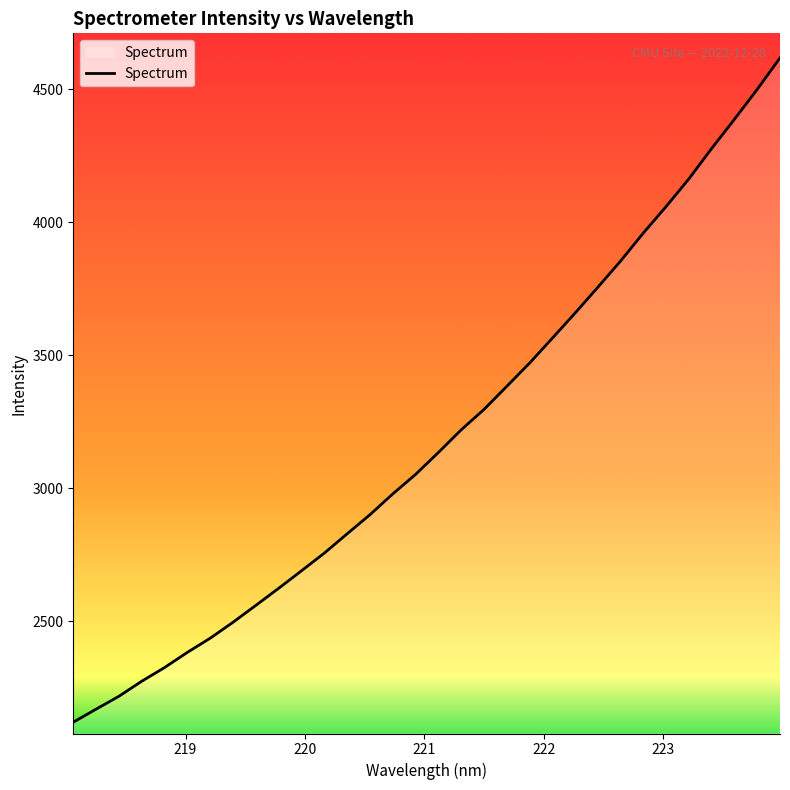

What is the smallest value displayed?

2120.6